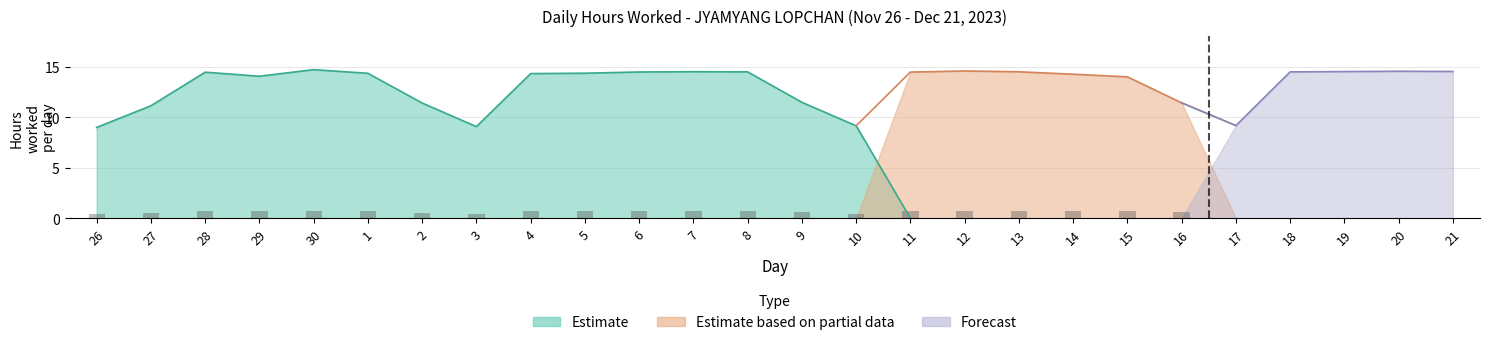

What is the value of the Hours Worked bar at the 7th from the left?

11.4